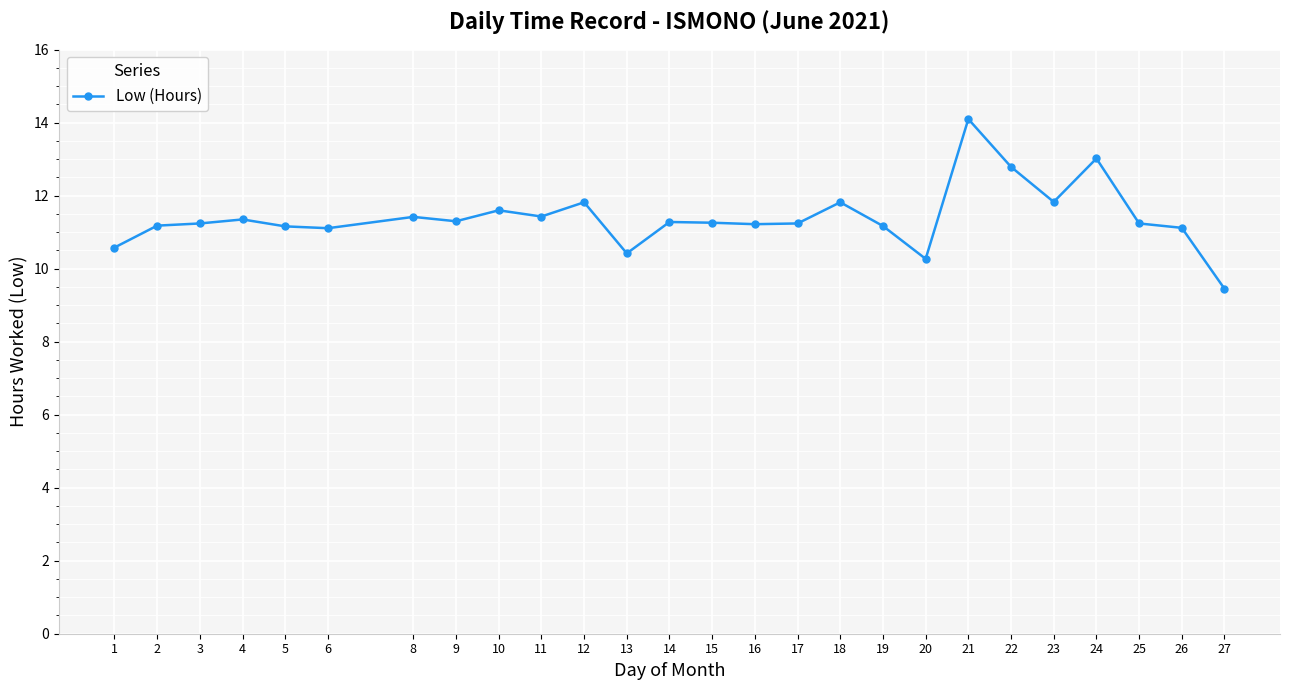

What is the value of the 8th point from the left?

11.3